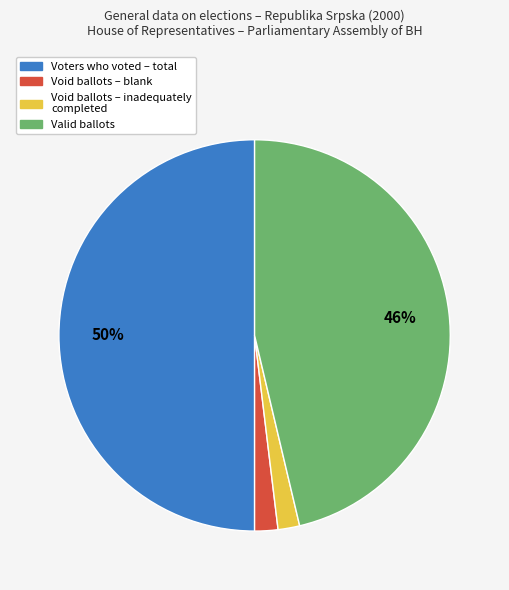

Is it true that Valid ballots is 46% of the pie?

True